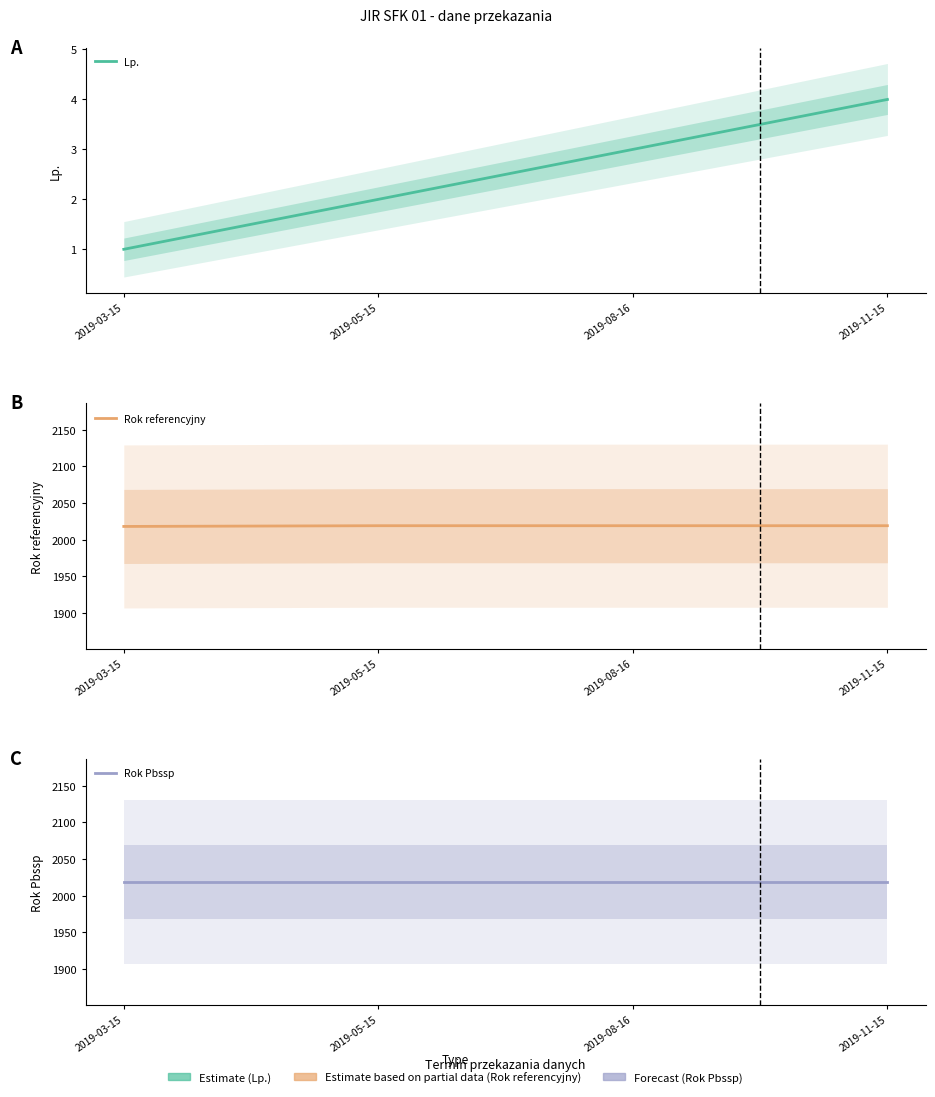

How many data points does each series have?

4